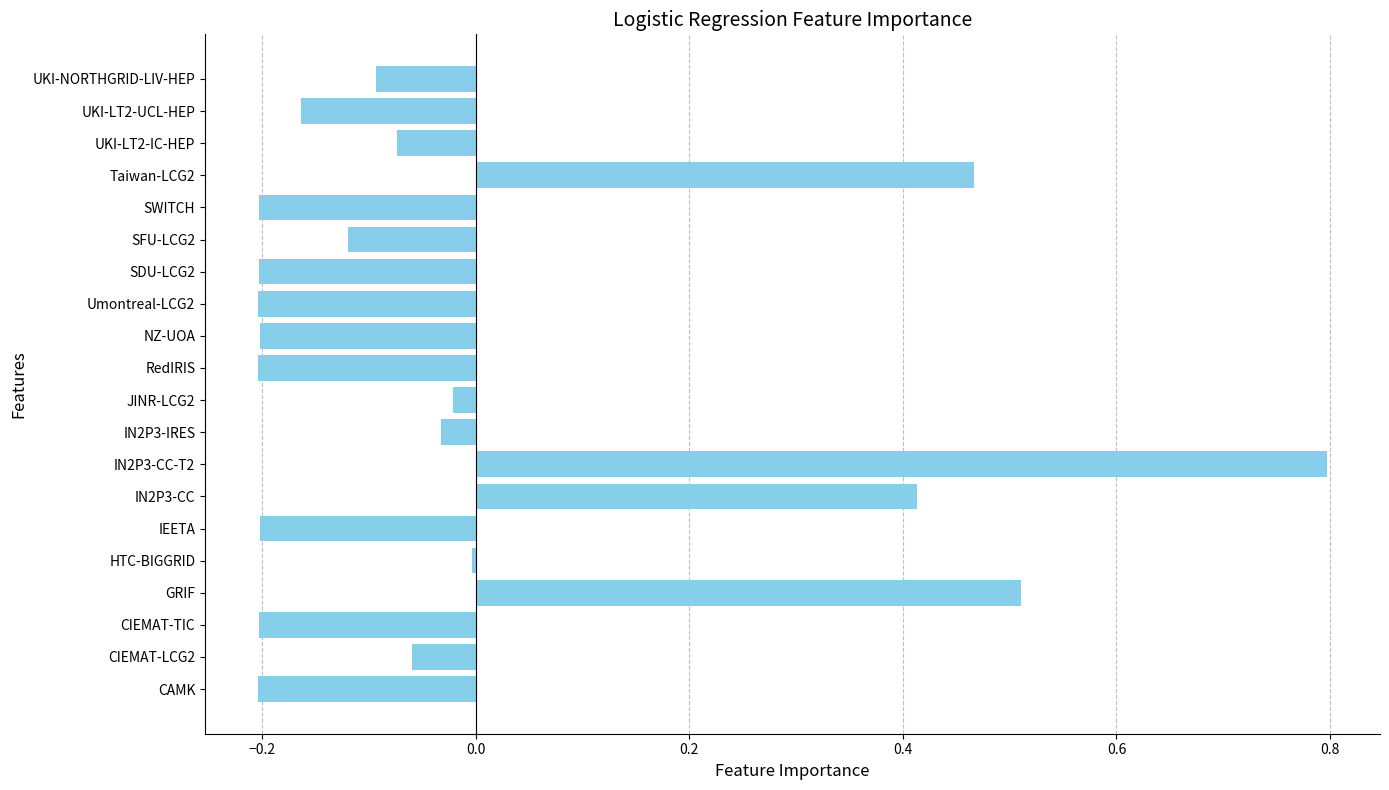

True or false: the data shows 0.6 at IN2P3-CC.

False